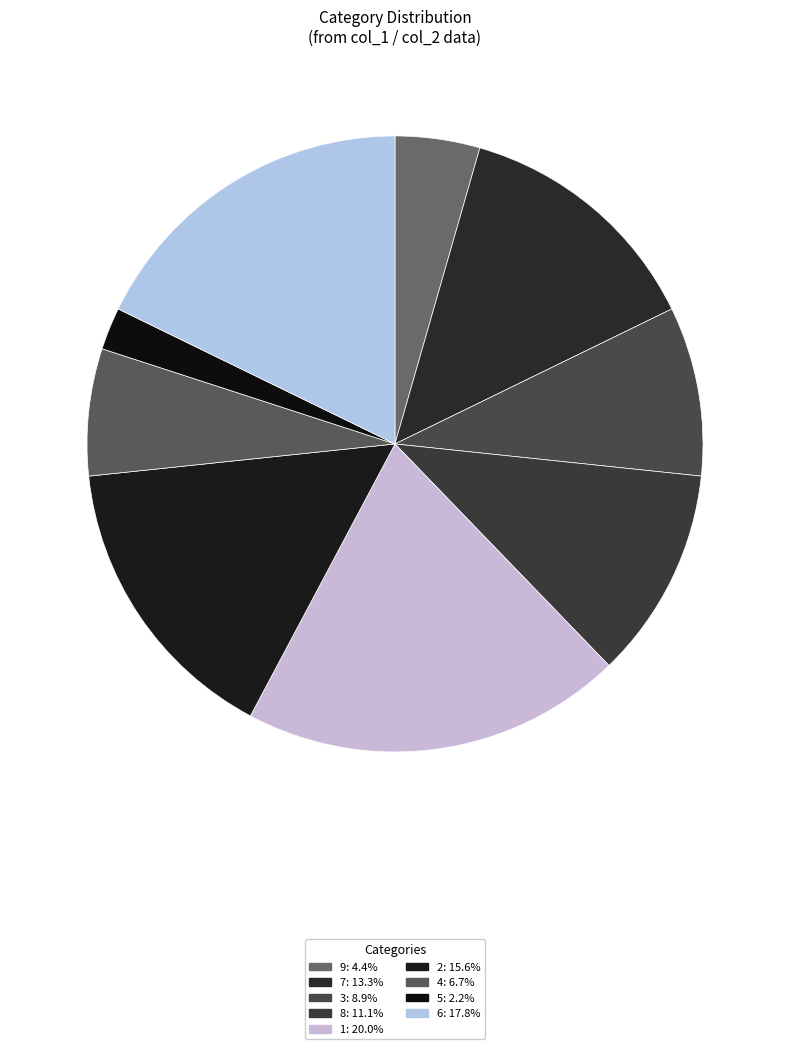

To the nearest percent, what is the difference between the 8 and 4 slice percentages?

4%